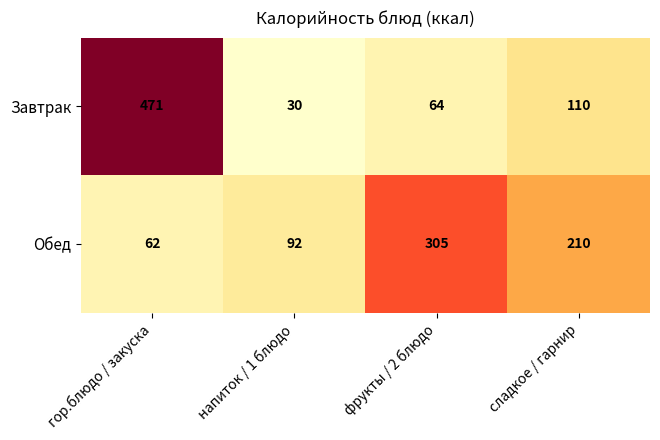

Reading left to right, extract all data points from this chart.

Завтрак: 471	30	64	110
Обед: 62	92	305	210